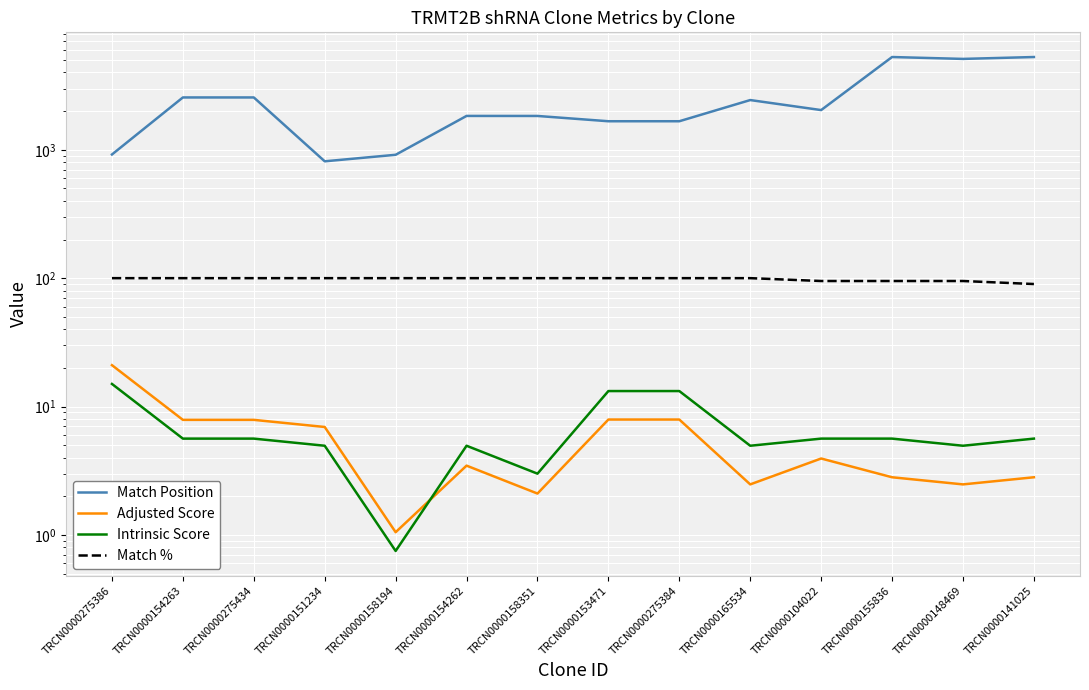

The value of Match % at TRCN0000275434 is 100.0. True or false?

True